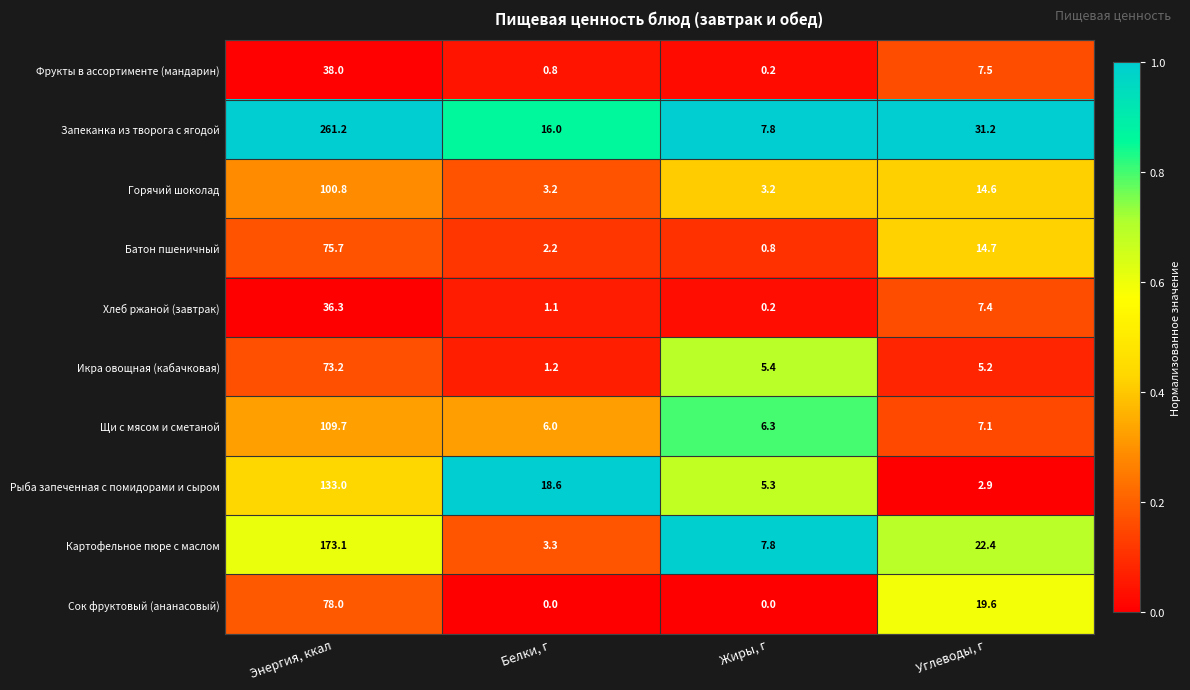

How many series are shown in this chart?

10